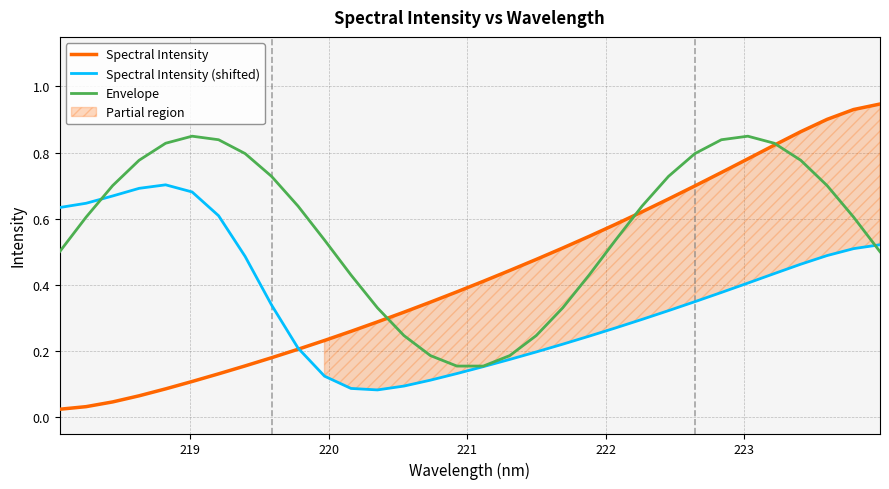

What position from the right is 219?

31